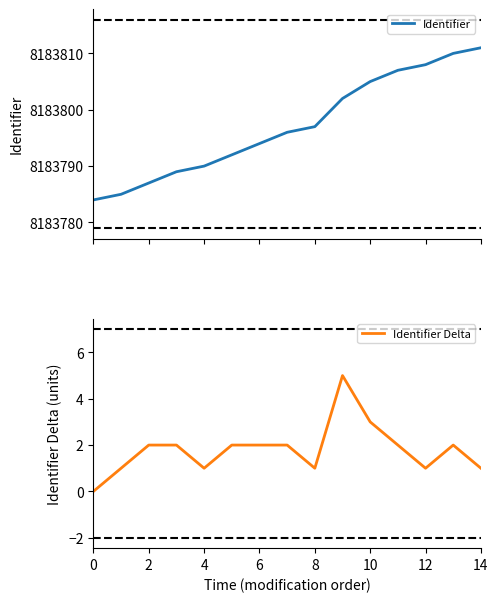

True or false: Identifier has more than 0 interior local peaks.

False